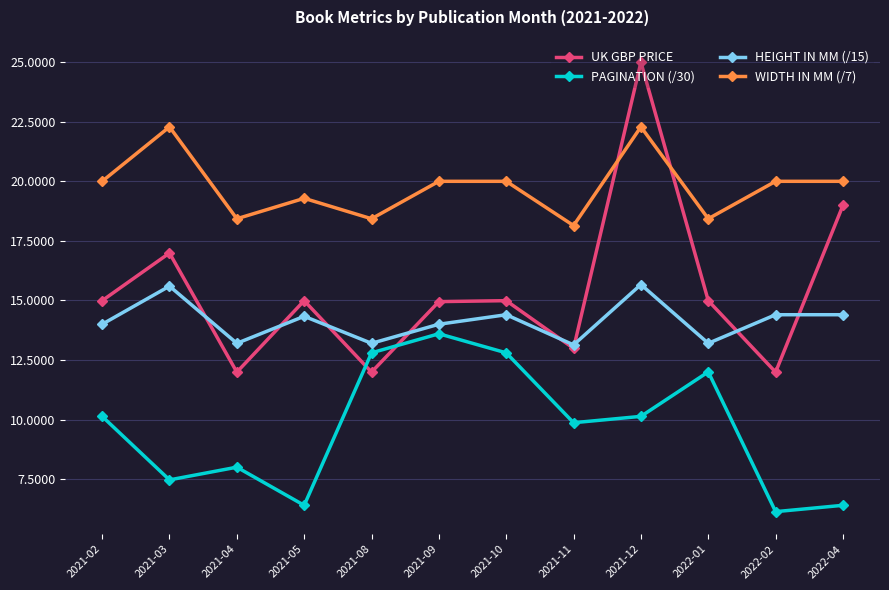

Read the PAGINATION (/30) value at 2022-04.

6.4